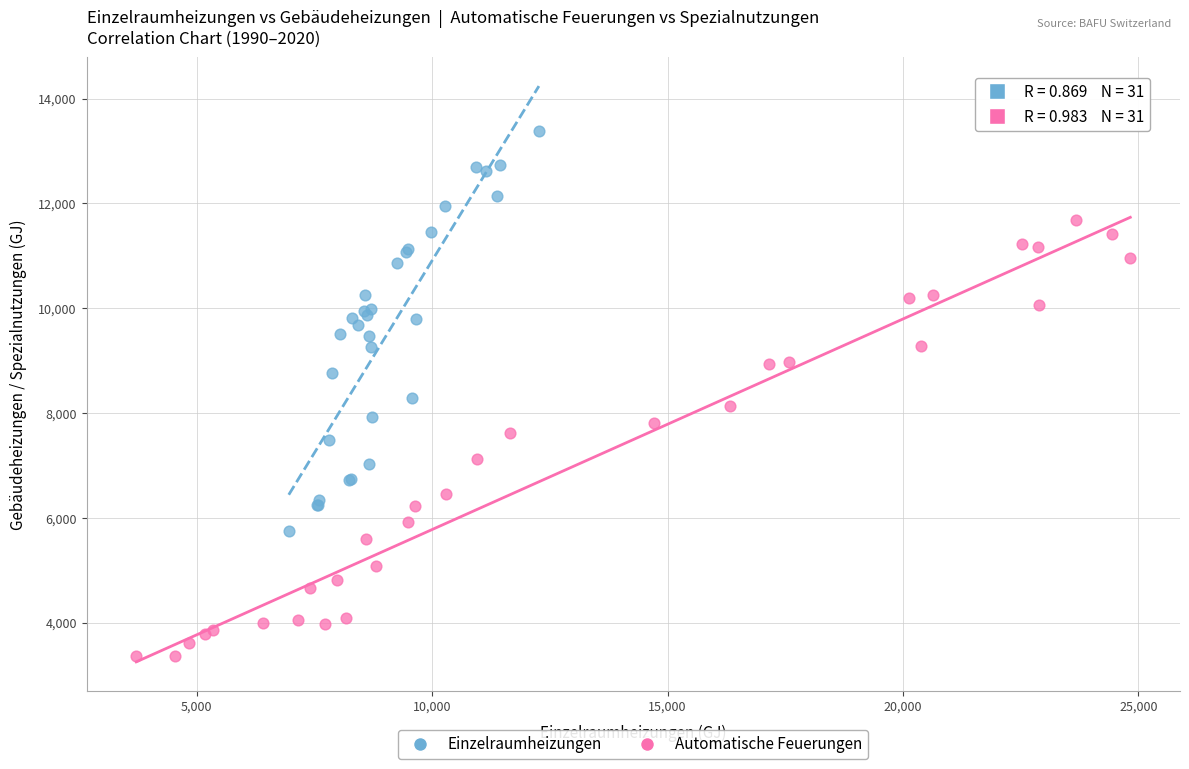

Which series reaches the minimum Y coordinate?

Automatische Feuerungen